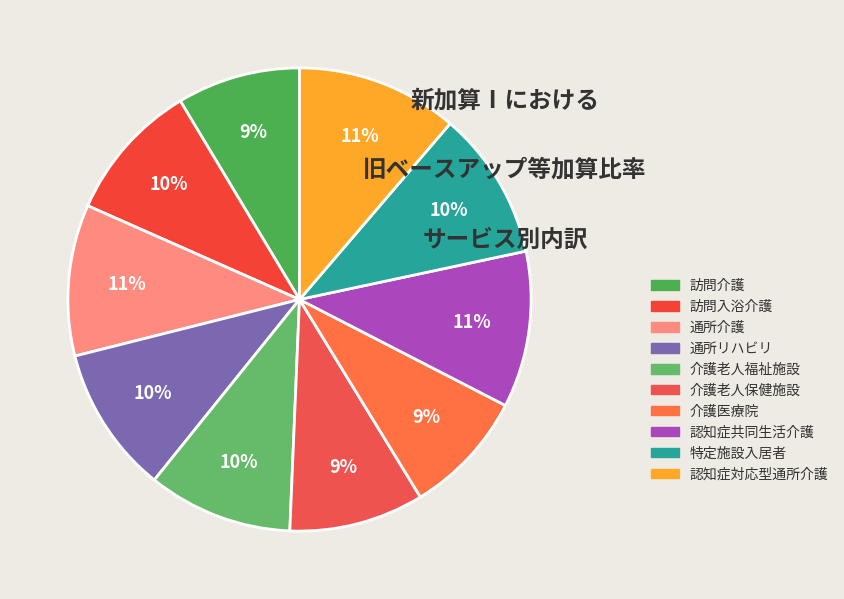

How many segments does this pie chart have?

10